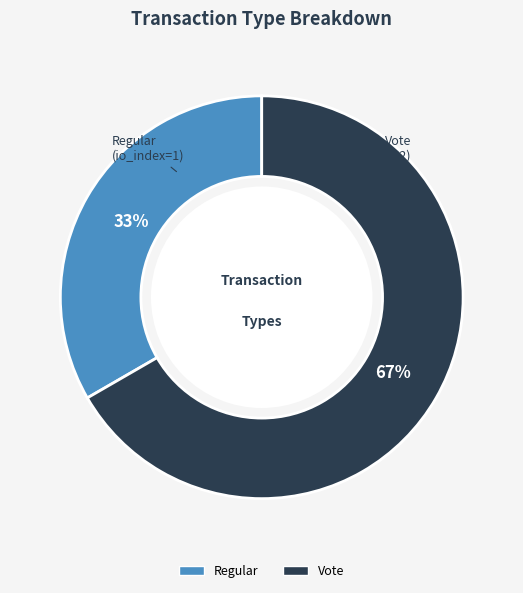

Which slice is the largest?

Vote